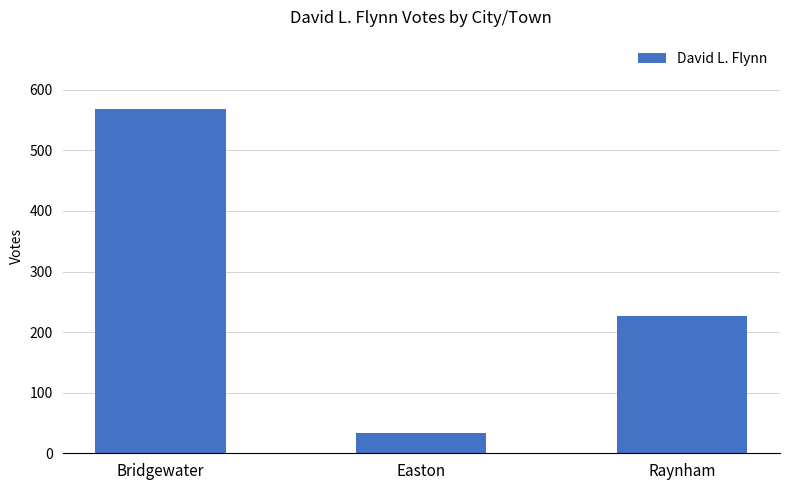

The chart shows a value of 226 at Raynham. True or false?

True